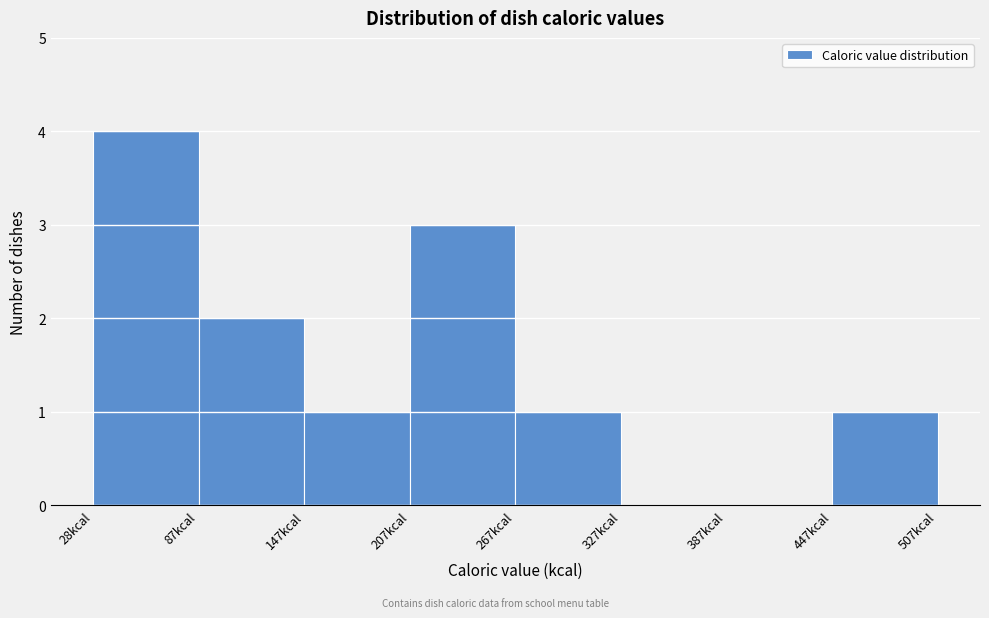

What is the height of the bar covering 450 to 510 on the x-axis? Neither the bar edges nor the heights are printed on the chart, so give them approximately, as read against the axes.

1